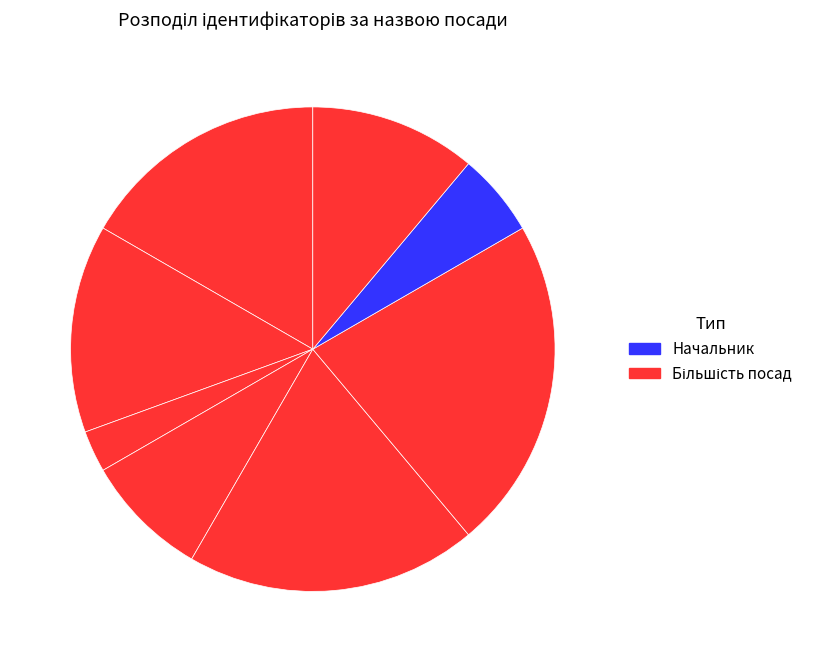

Count the number of slices in the pie.

8